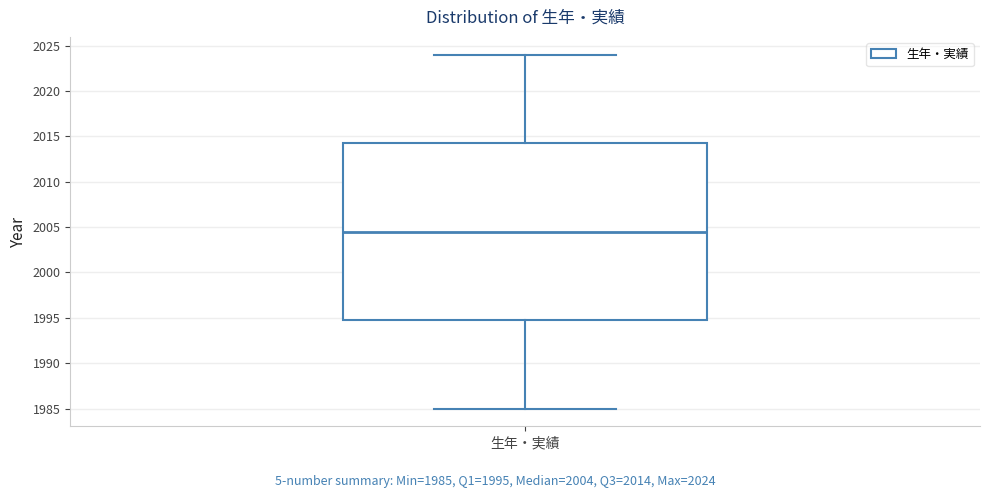

Where does the upper whisker of the box for 生年・実績 end on the y-axis? The values are not printed on the chart, so give them approximately, as read against the axis.

2024.0